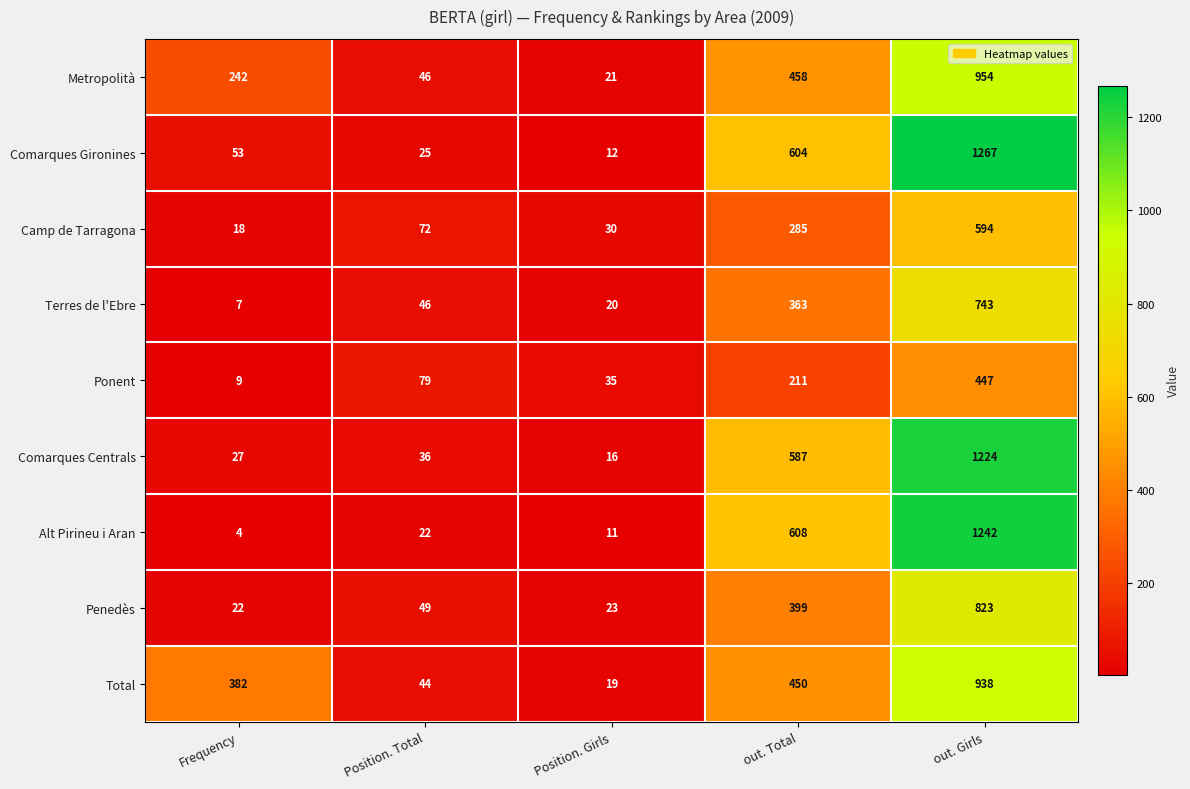

The value of Metropolità at out. Girls is 954. True or false?

True